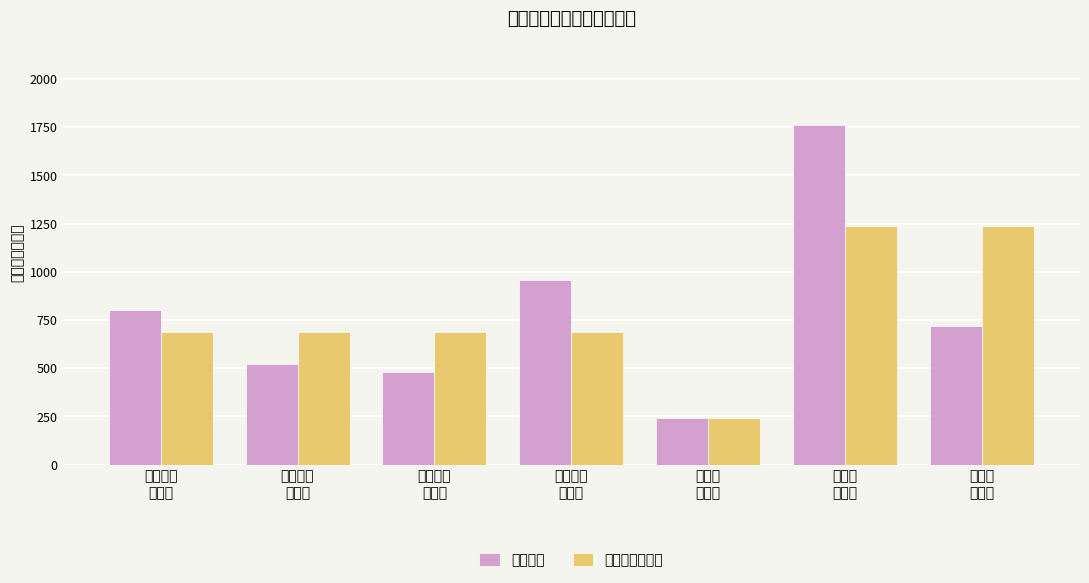

What is the difference between the maximum and minimum values in the 所在村平均补贴 series?

1000